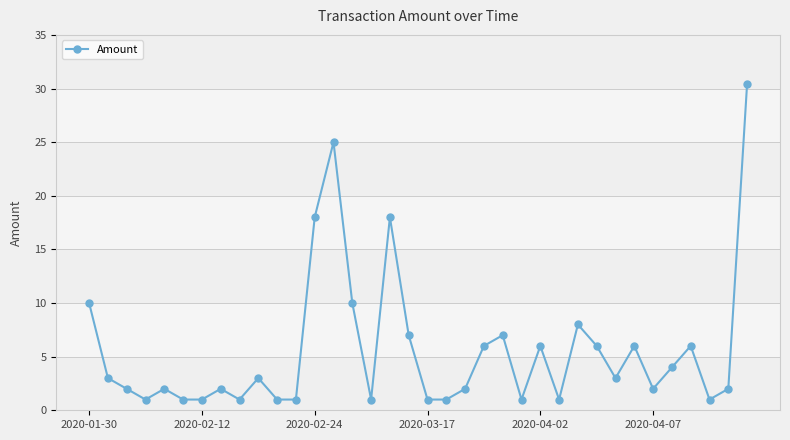

What is the difference between the maximum and second lowest values?

29.4